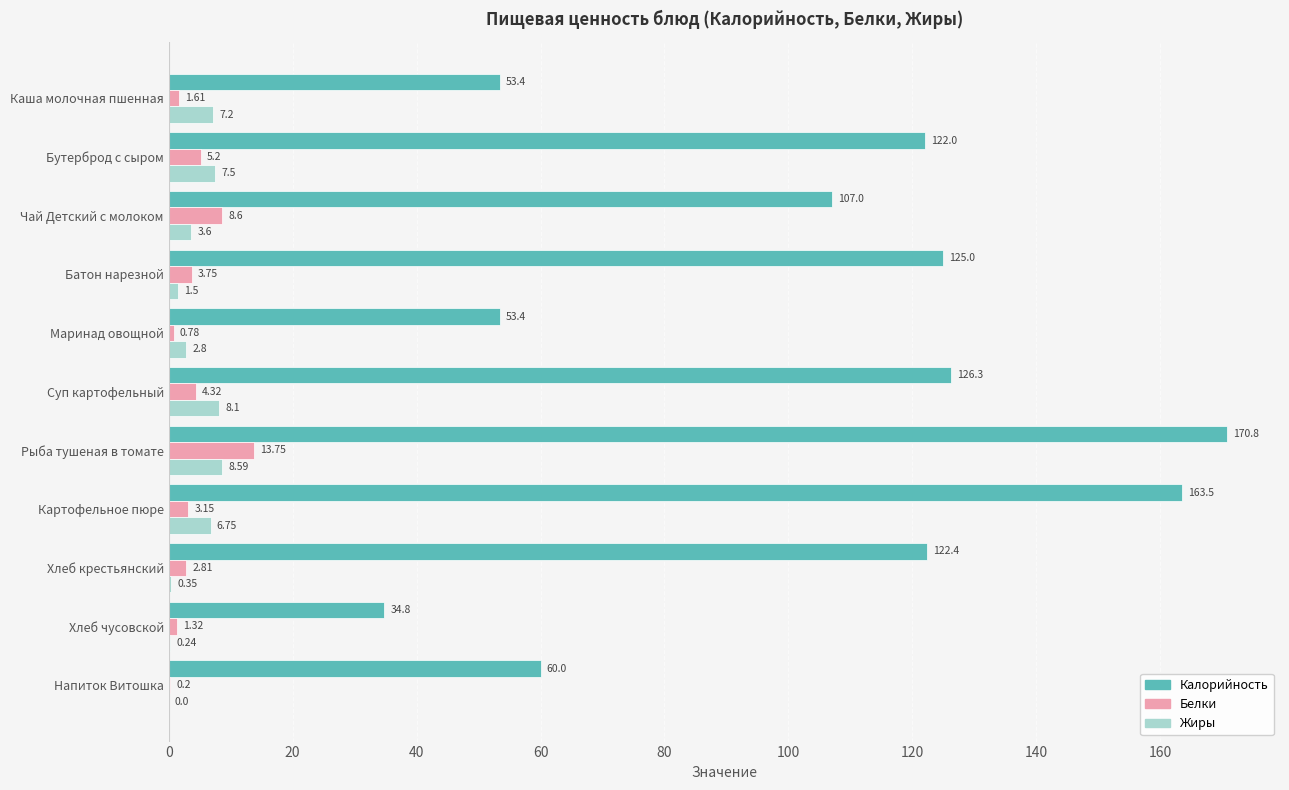

Which series has the largest range (max minus min)?

Калорийность